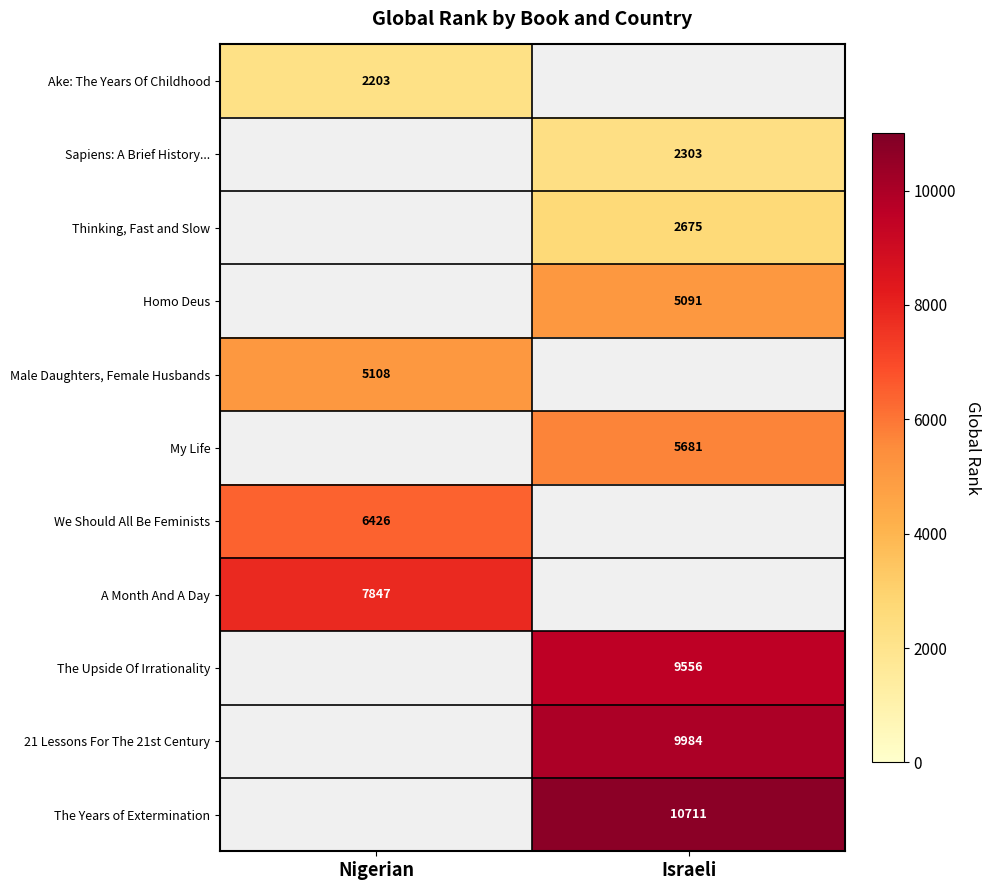

The My Life series shows 2090 at Israeli. True or false?

False